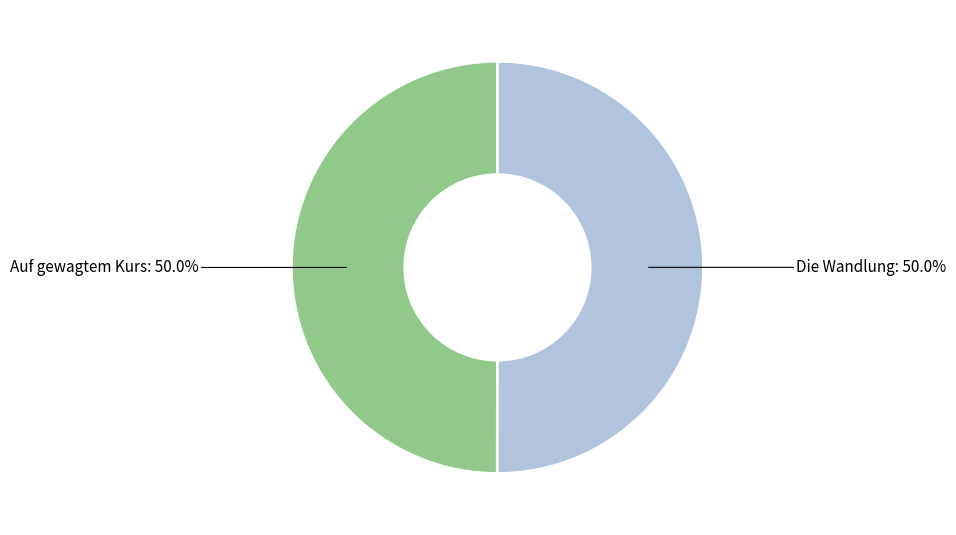

To the nearest percent, what percentage of the pie is Auf gewagtem Kurs?

50%